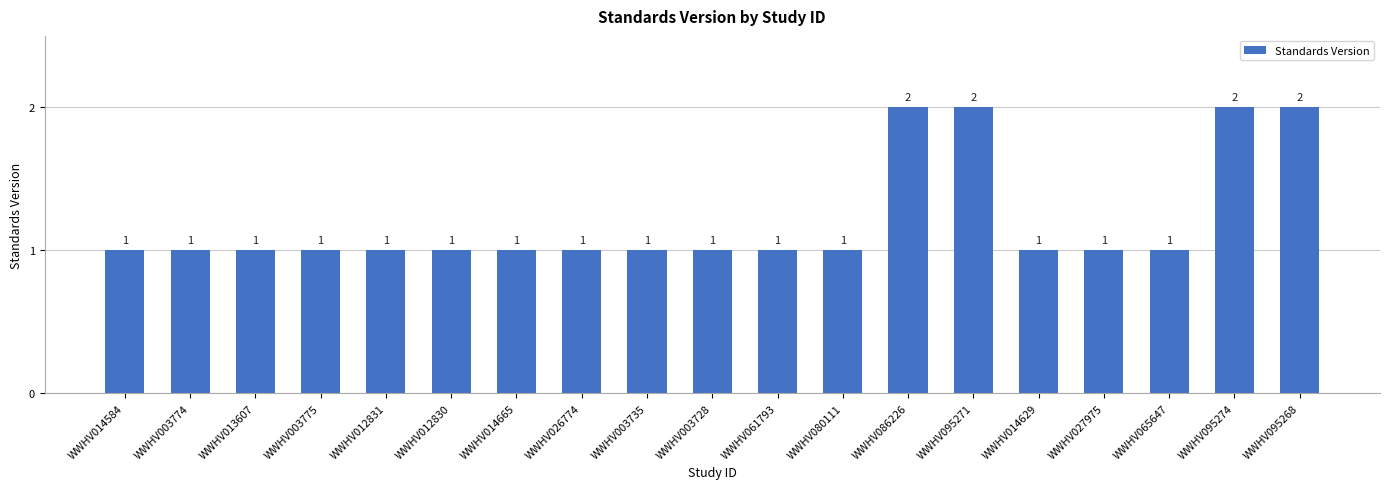

What is the value of the 10th bar from the left?

1